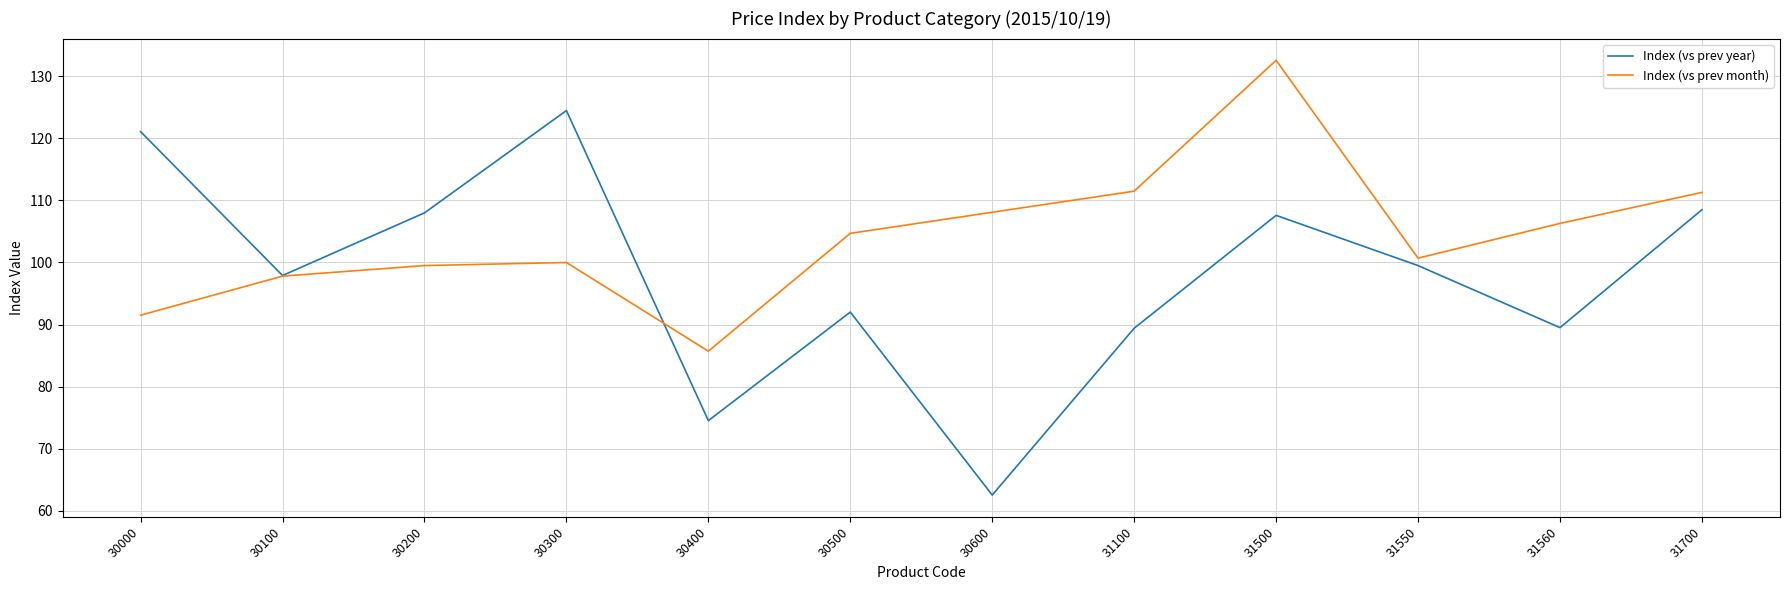

Read the Index (vs prev year) value at 30200.

108.0